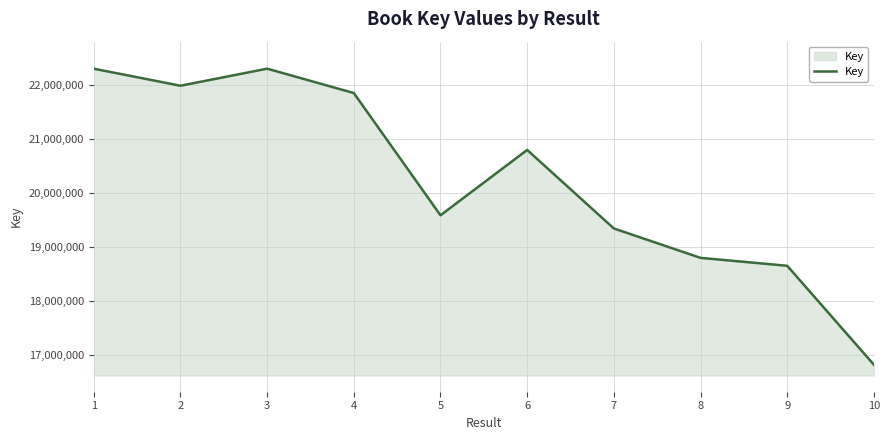

True or false: the data has more than 0 interior local peaks.

True